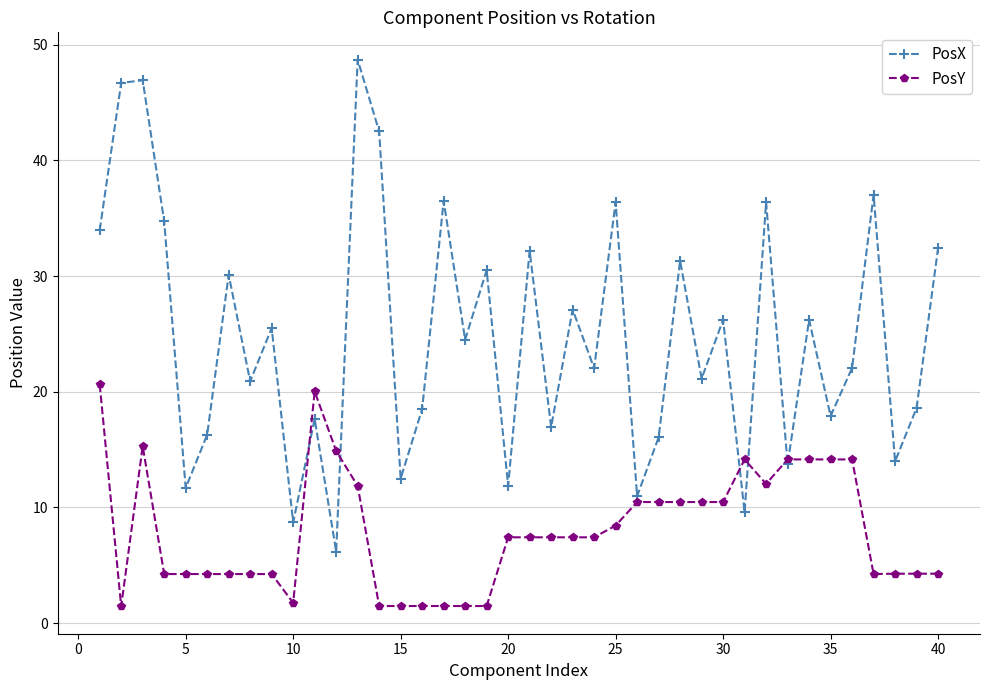

In PosX, how many points are lower than both neighbors (excluding endpoints)?

15